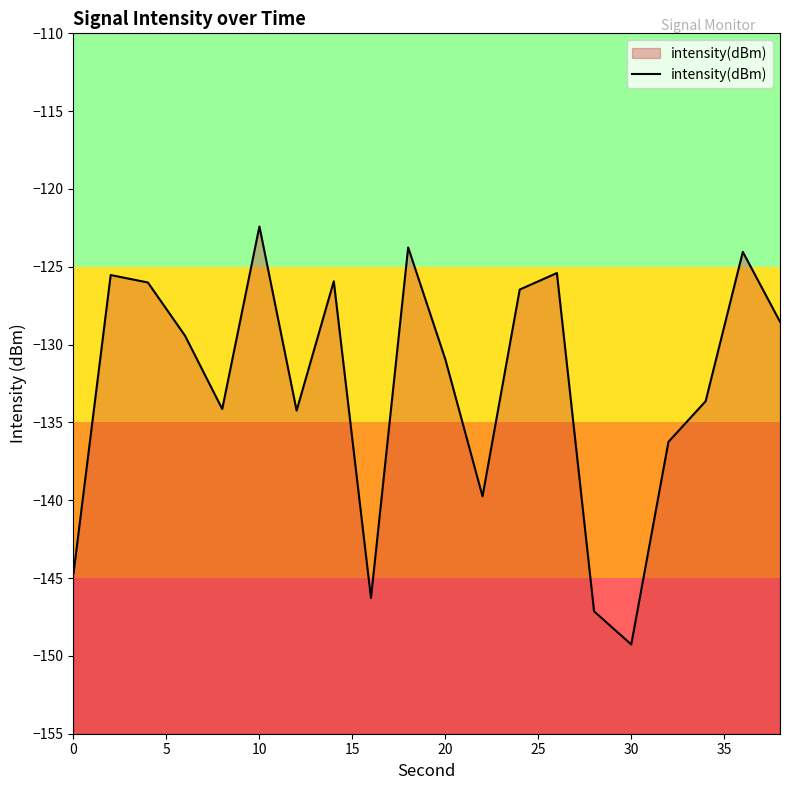

What is the change in value from 10 to 20?

-8.5